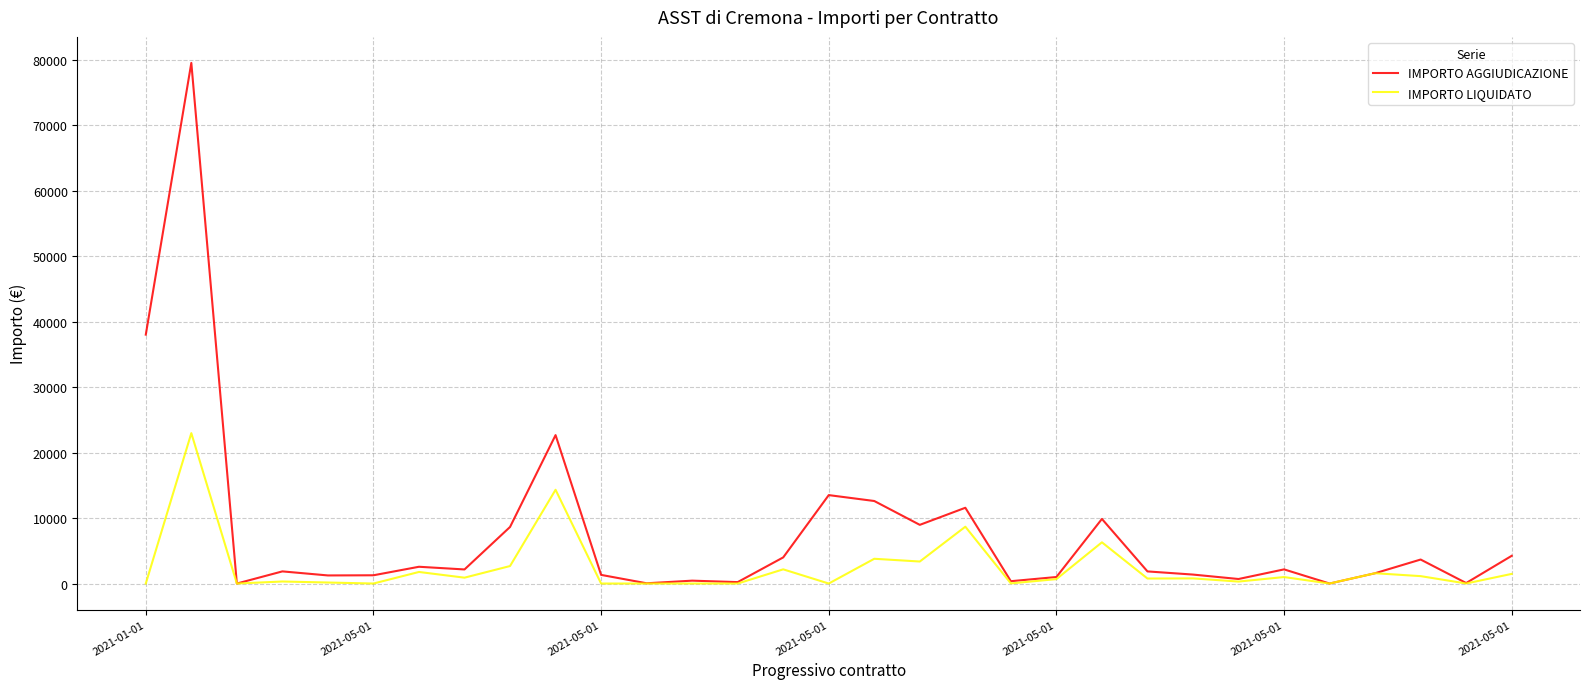

Which series has the largest range (max minus min)?

IMPORTO AGGIUDICAZIONE